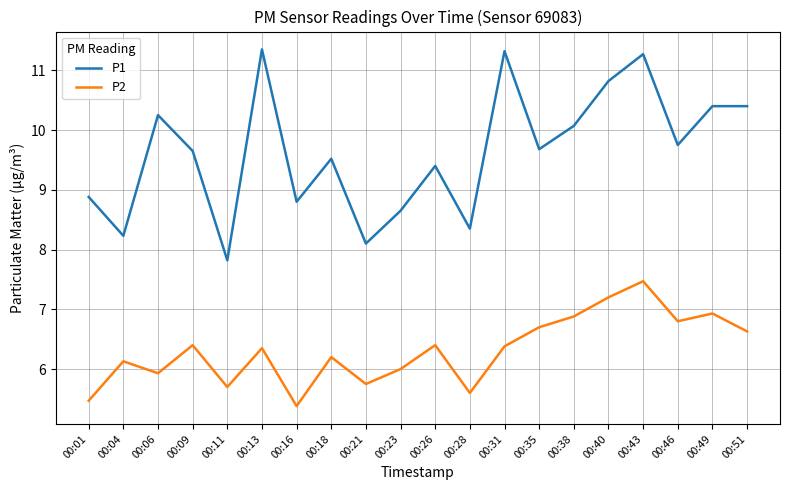

Between 00:11 and 00:49, which series saw the biggest shift?

P1